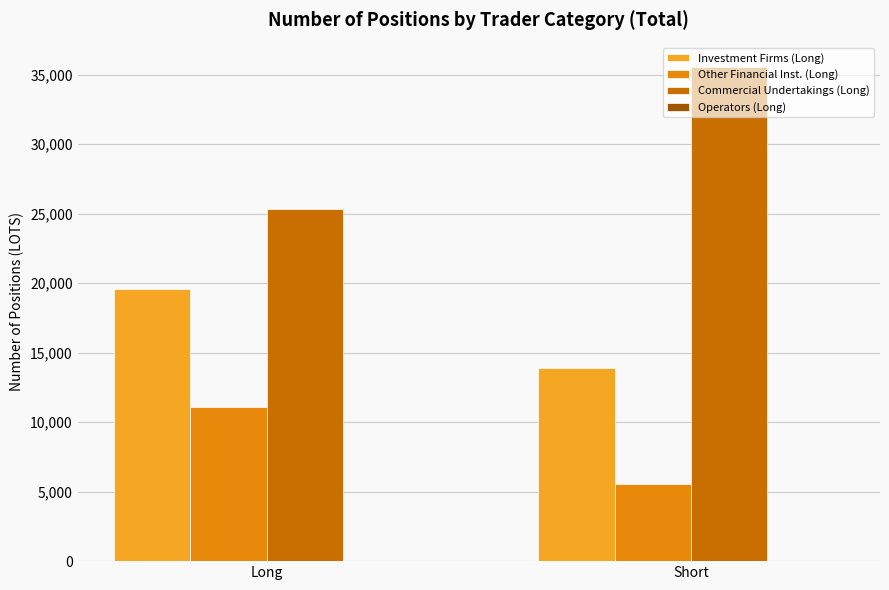

Does the chart contain stacked bars?

No